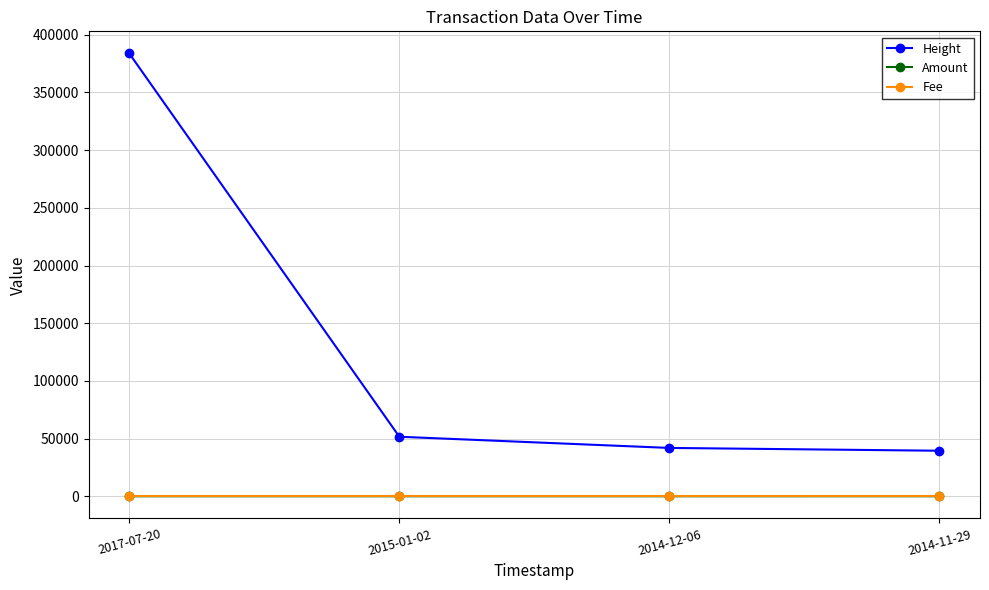

At which label does Height reach its peak?

2017-07-20